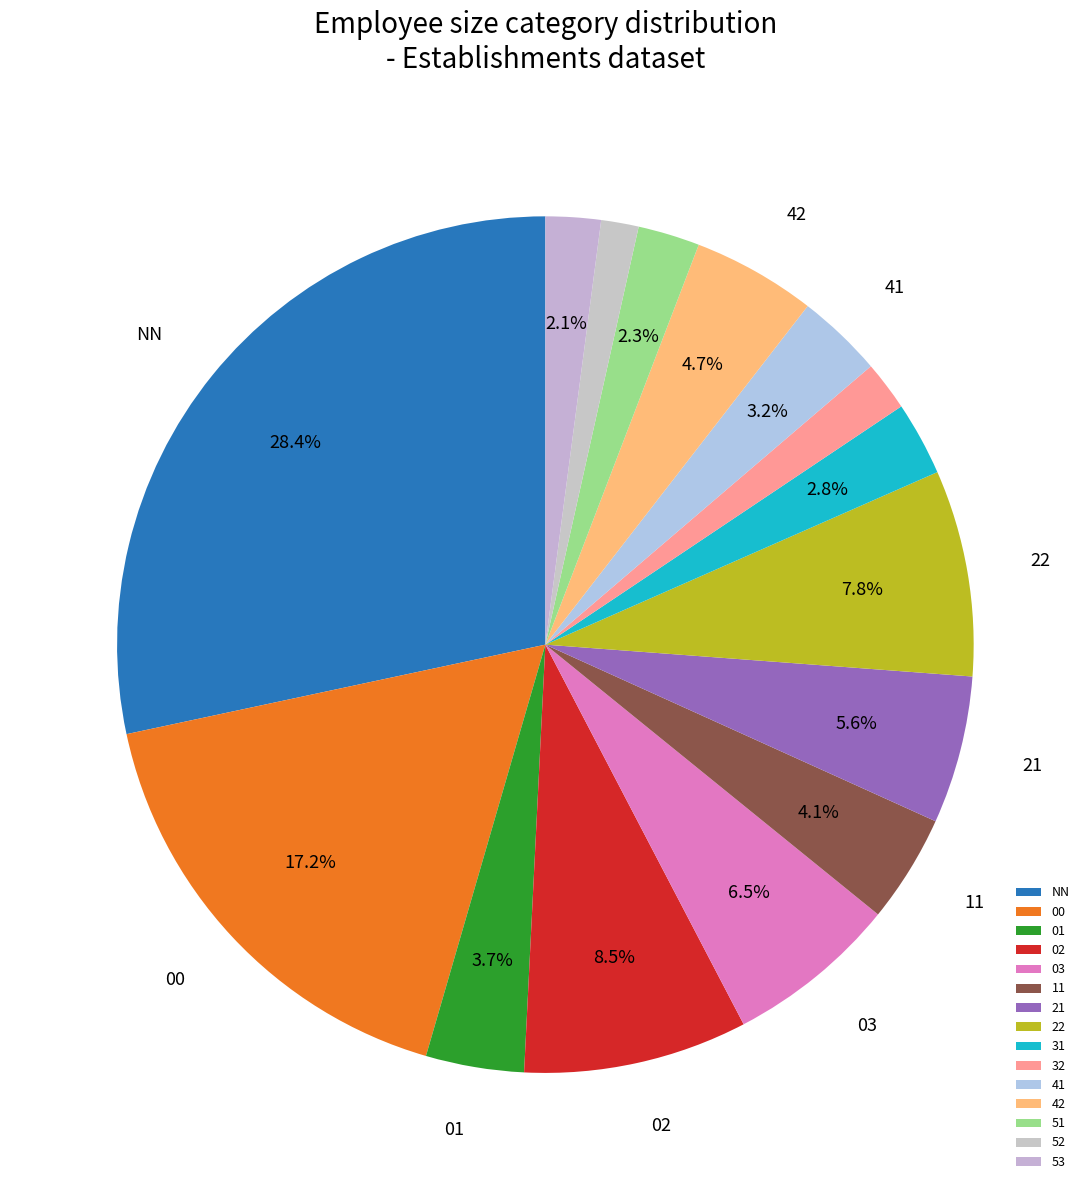

To the nearest percent, what is the average slice percentage?

7%